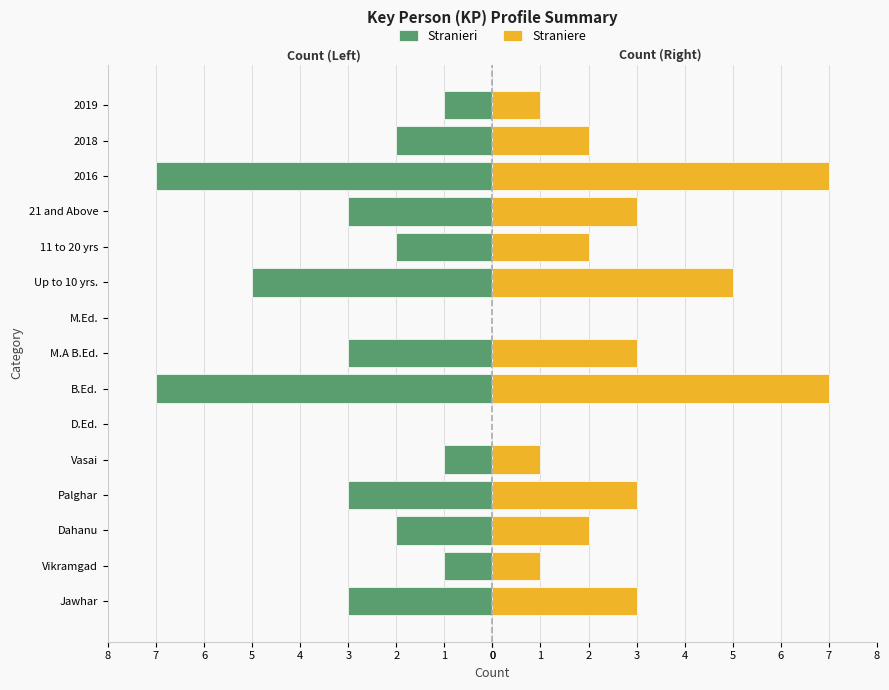

What is the average value of the Straniere series?

3